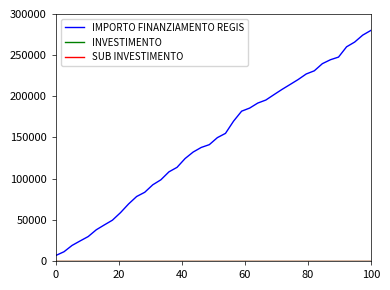

Which series has the widest spread of values?

IMPORTO FINANZIAMENTO REGIS